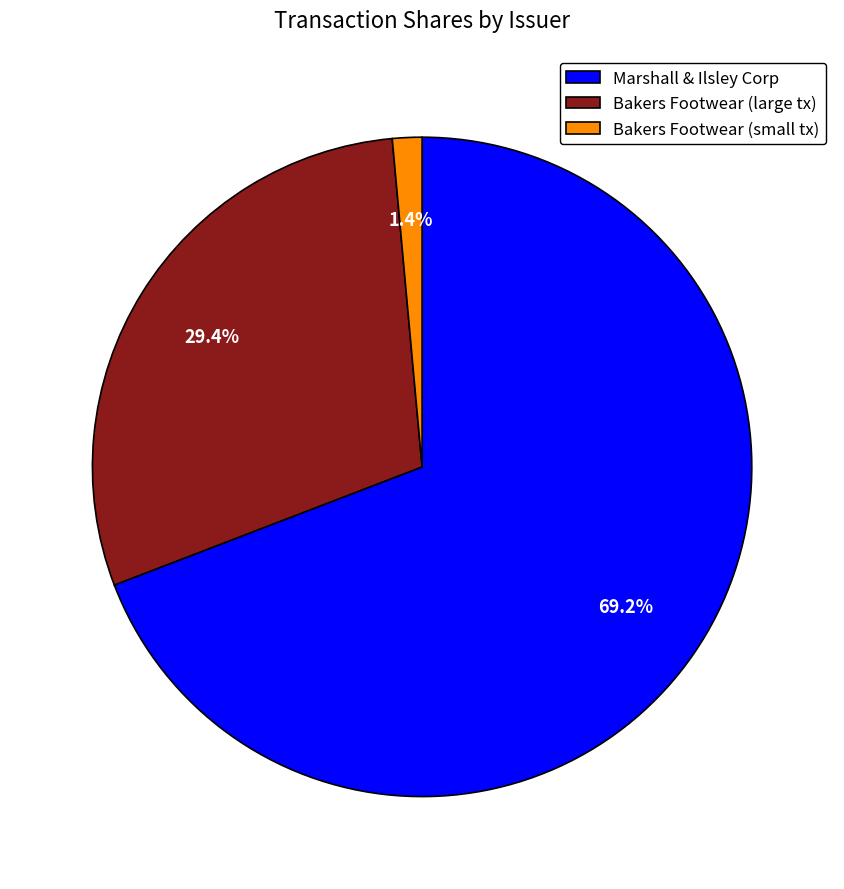

Which category has the smallest portion of the pie?

Bakers Footwear (small tx)